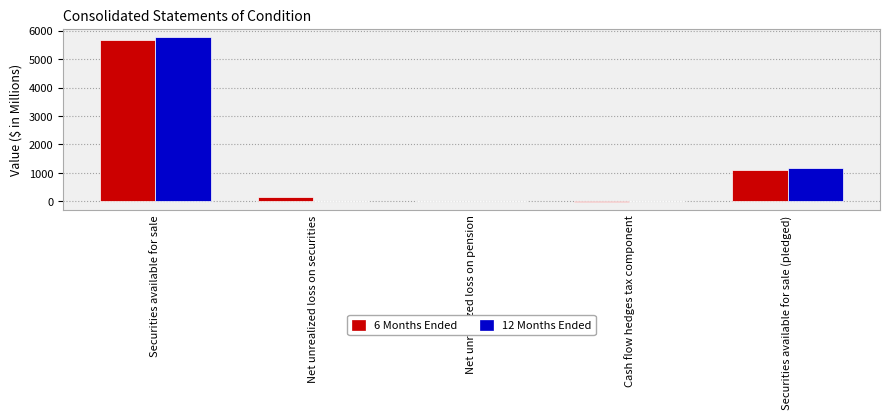

At which category is the sum across all series the highest?

Securities available for sale